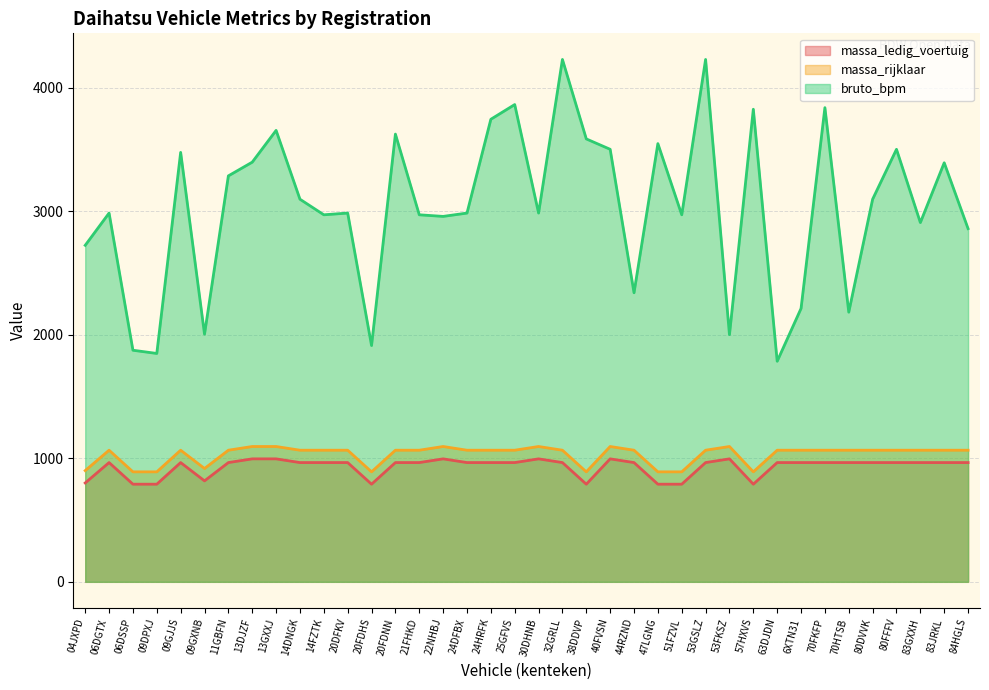

Which series changed the most between 09DPXJ and 70HTSB?

bruto_bpm